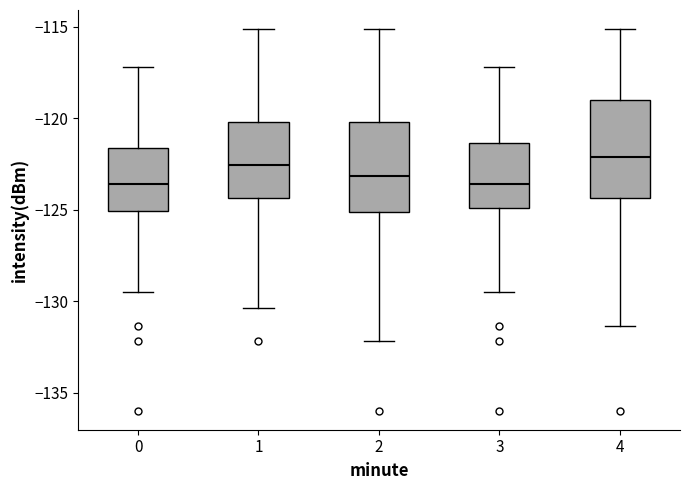

Reading left to right, read every box against the y-axis: the position of its median line, the range the box covers, and the ends of its whiskers. The values are not printed on the chart, so give them approximately, as read against the axis.

0: median -123.5, box -125.0 to -121.5, whiskers -129.5 to -117.0
1: median -122.5, box -124.5 to -120.0, whiskers -130.5 to -115.0
2: median -123.0, box -125.0 to -120.0, whiskers -132.0 to -115.0
3: median -123.5, box -125.0 to -121.5, whiskers -129.5 to -117.0
4: median -122.0, box -124.5 to -119.0, whiskers -131.5 to -115.0